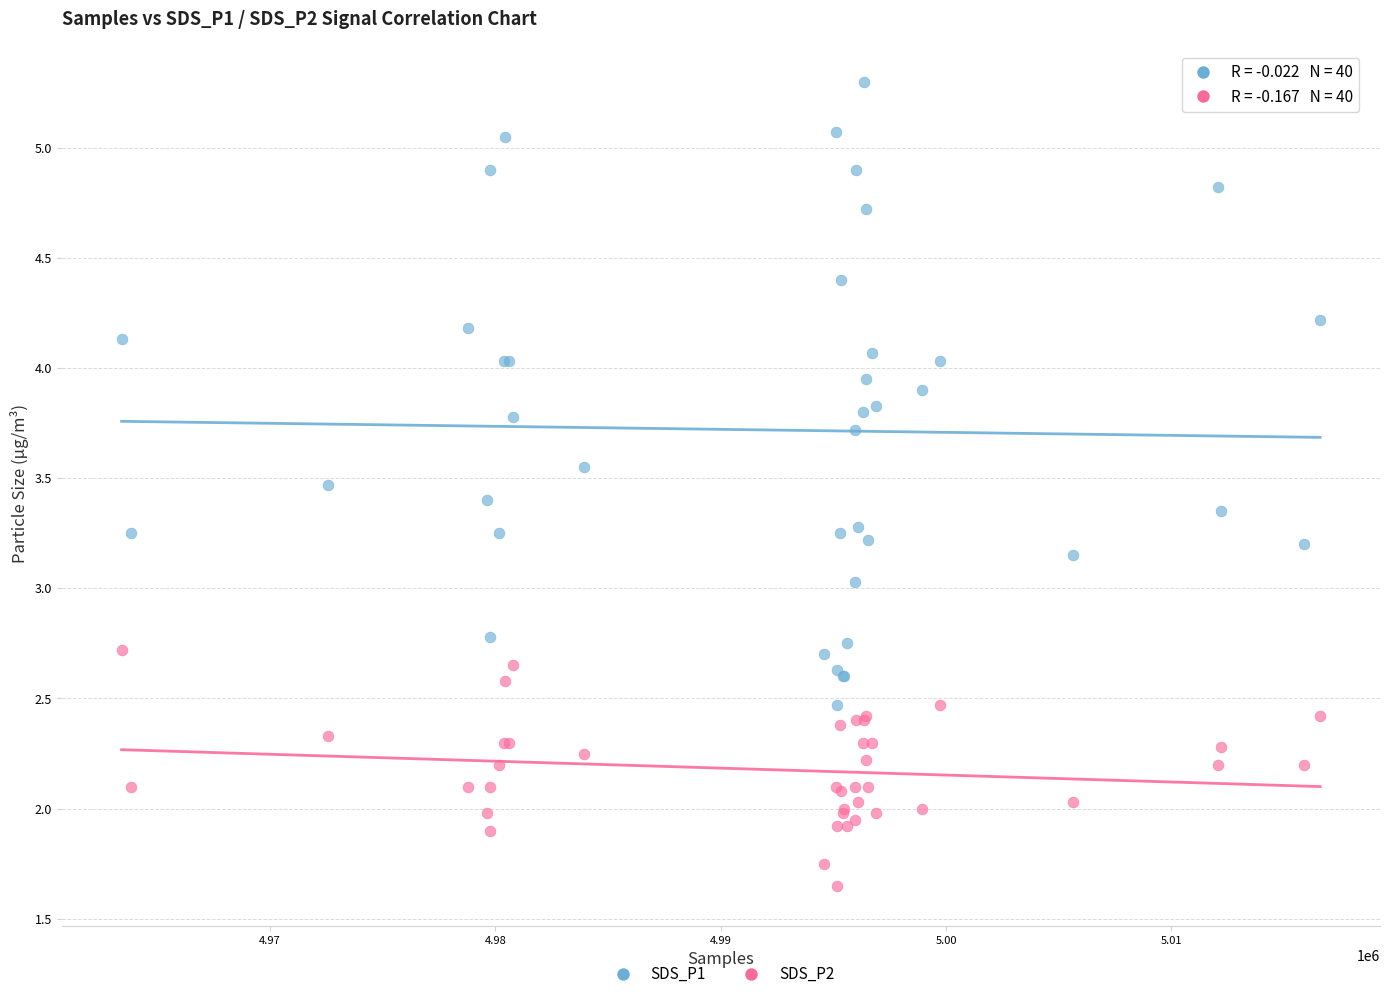

Which series contains the lowest Y value?

SDS_P2